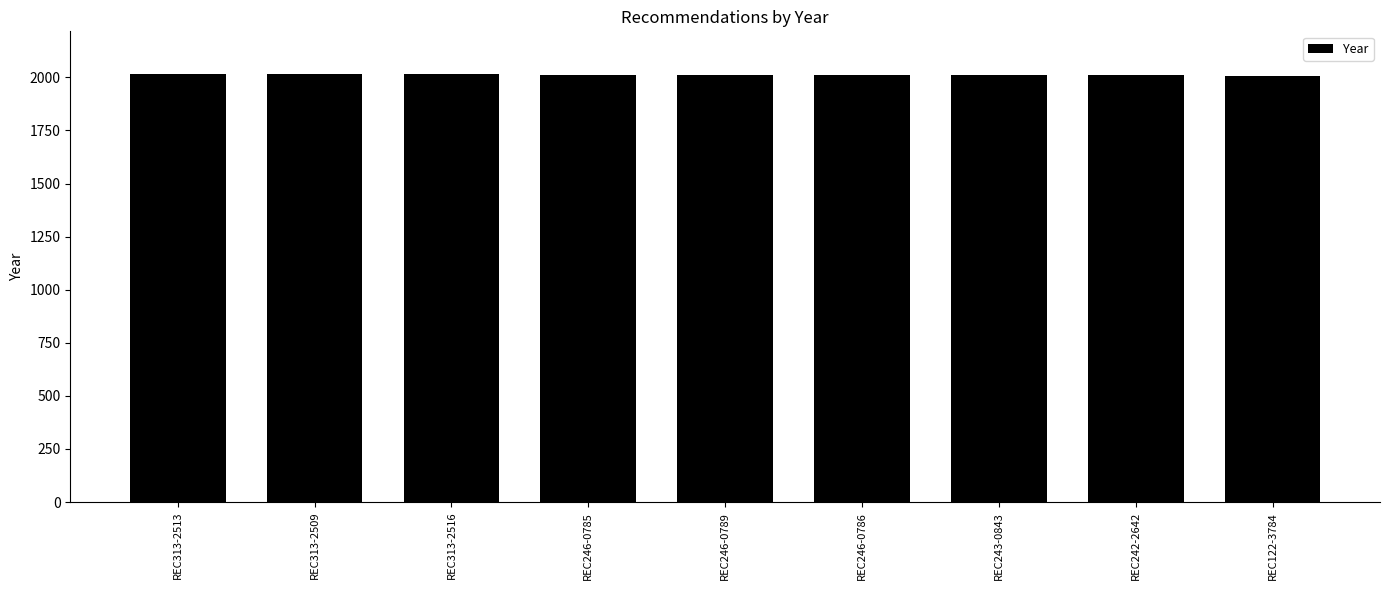

What is the label of the 3rd bar from the right?

REC243-0843